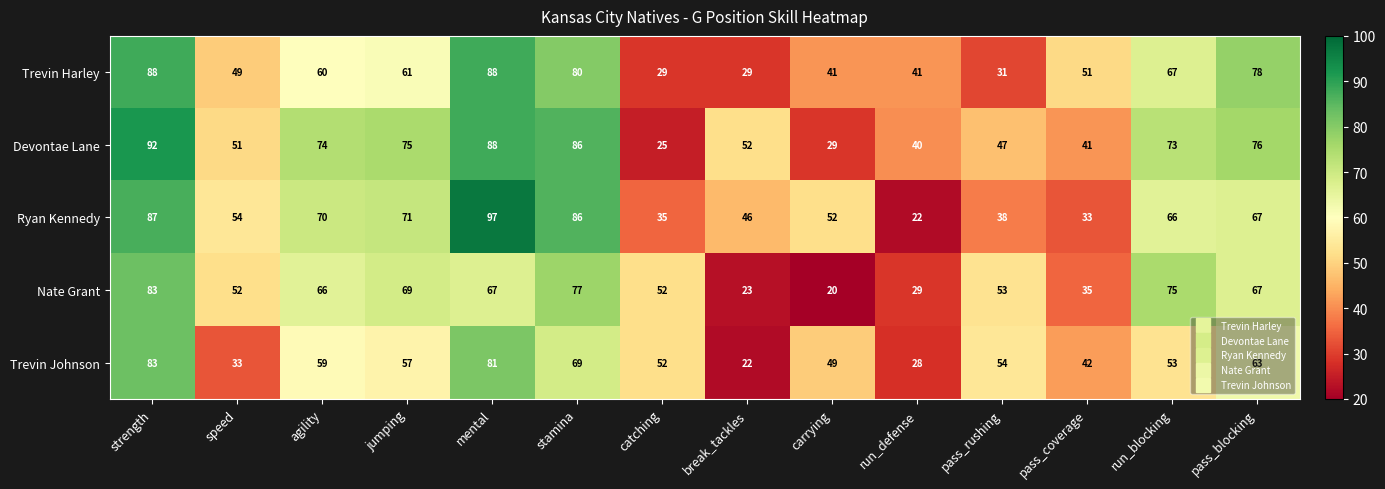

What is the total value across all series at mental?

421